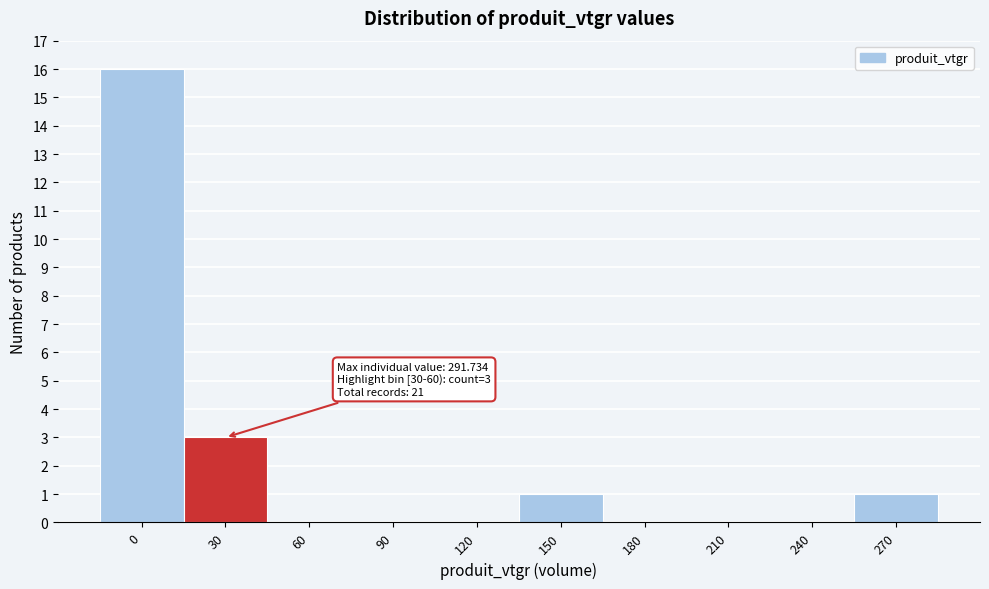

Reading left to right, extract all data points from this chart.

0=16	30=3	60=0	90=0	120=0	150=1	180=0	210=0	240=0	270=1